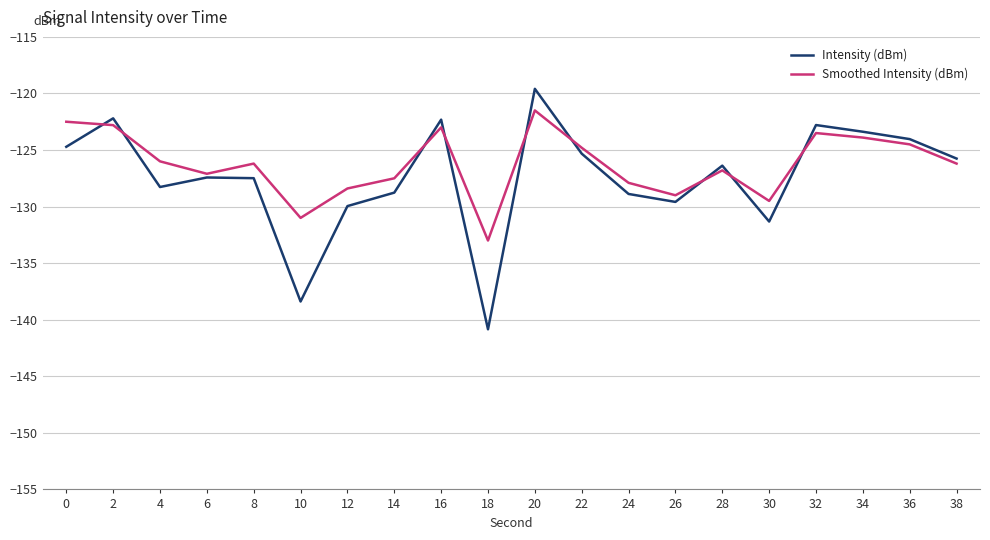

Which series has the largest total across all categories?

Smoothed Intensity (dBm)